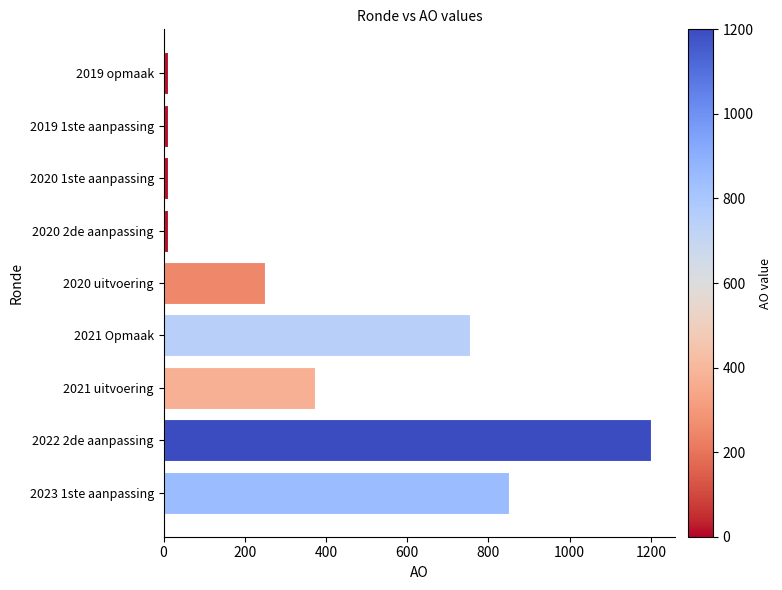

What is the average value?

385